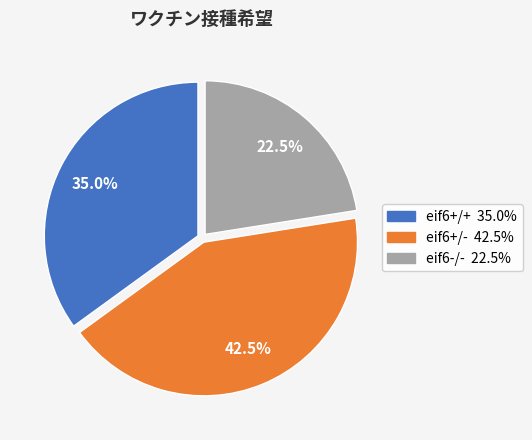

What percentage do eif6+/- and eif6-/- together represent?

65.0%